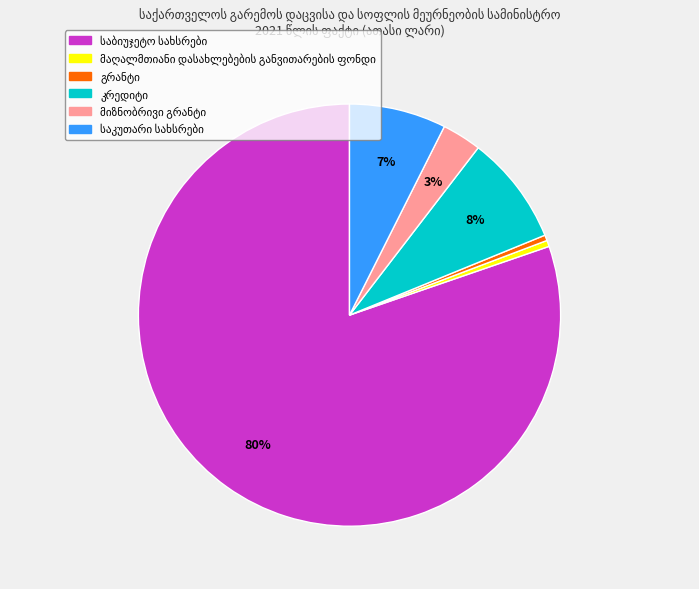

Is there any slice that represents more than half of the pie?

Yes